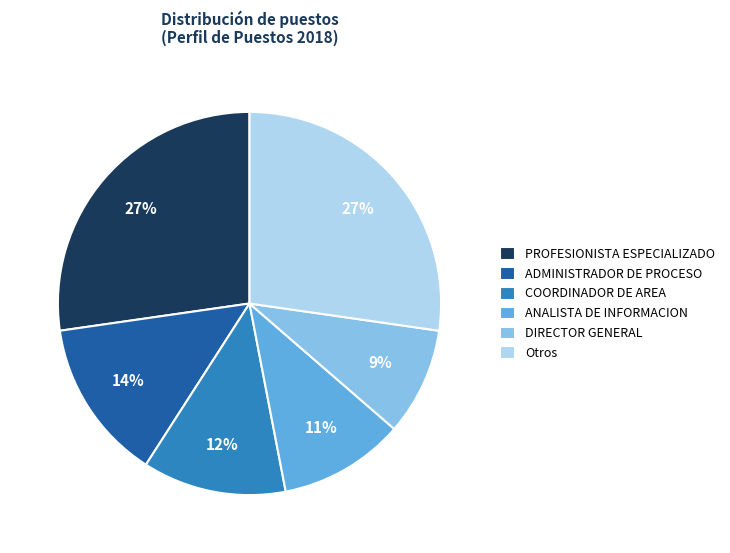

Which slice is the smallest?

DIRECTOR GENERAL